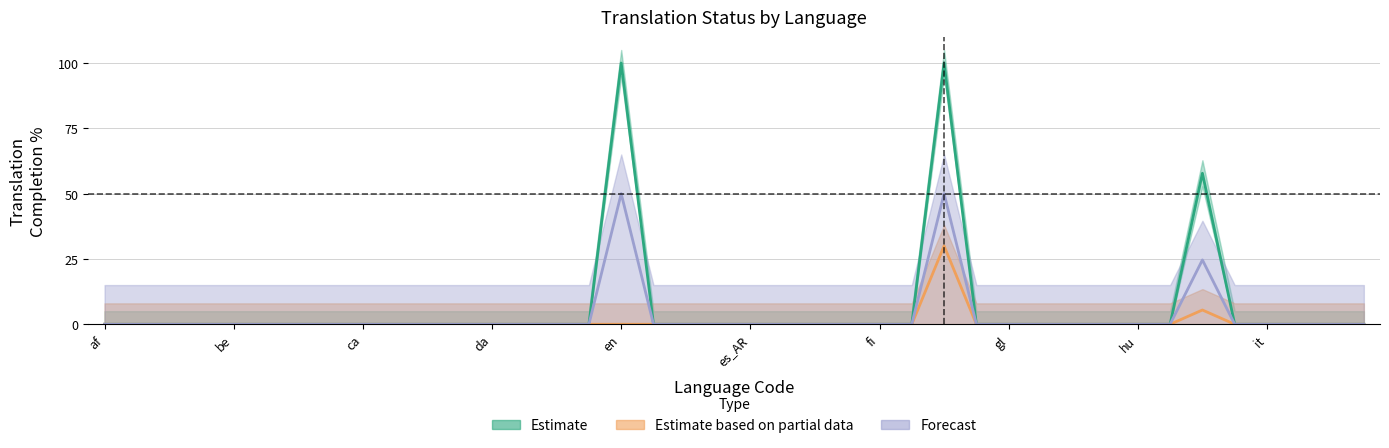

What is the label of the 23rd point from the left?

eu